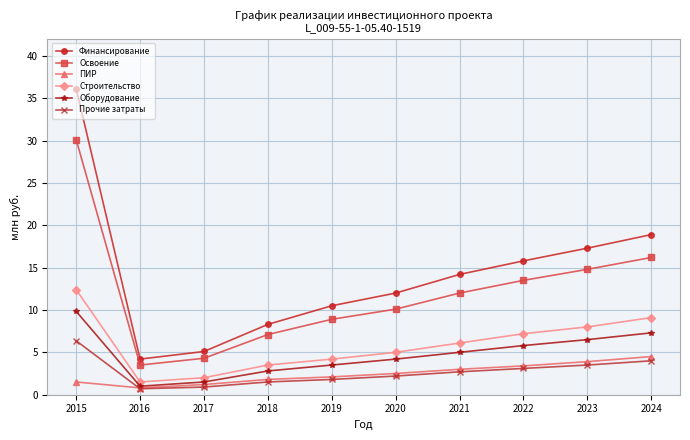

The value of Освоение at 2021 is 12.0. True or false?

True